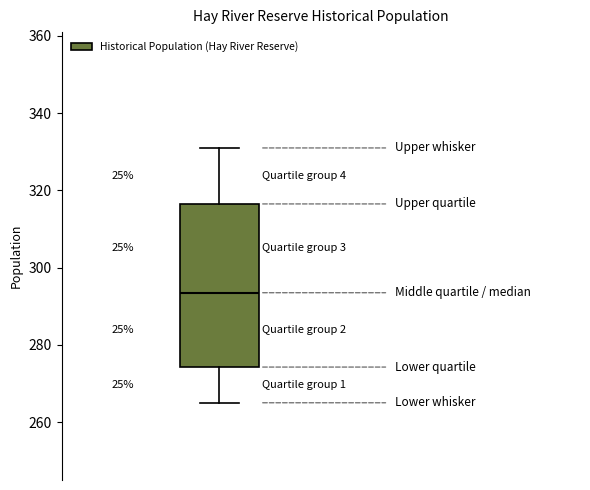

Read this box plot against the y-axis: the position of the median line, the range covered by the box, and the ends of both whiskers. The values are not printed on the chart, so give them approximately, as read against the axis.

median 294, box 274 to 316, whiskers 266 to 332